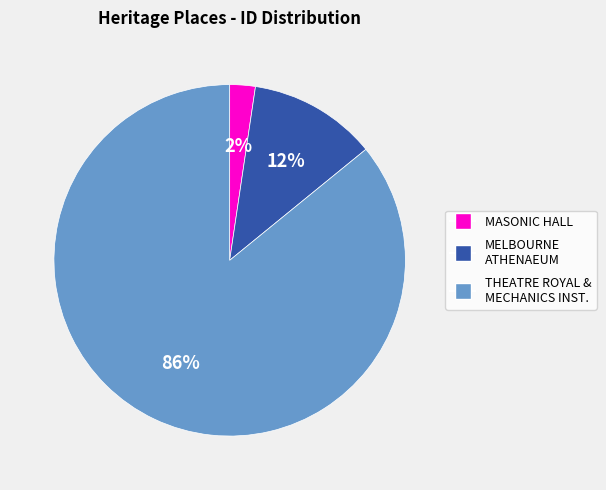

Is there a majority slice in this chart?

Yes